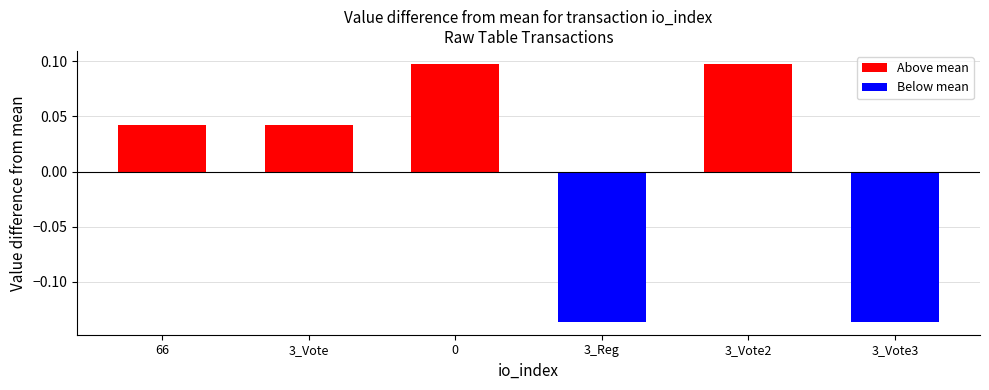

At 3_Vote, list the series in order from largest to smallest.

Above mean, Below mean